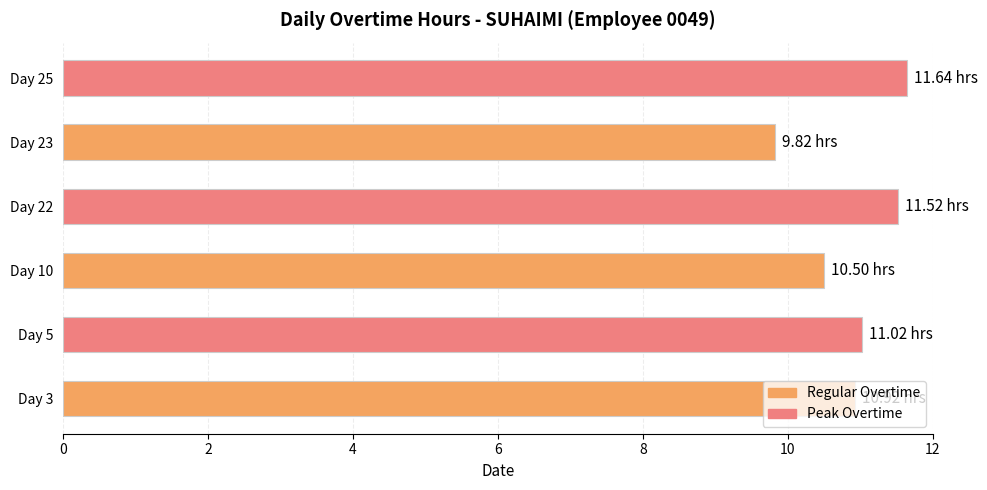

What is the sum of all values?

65.4